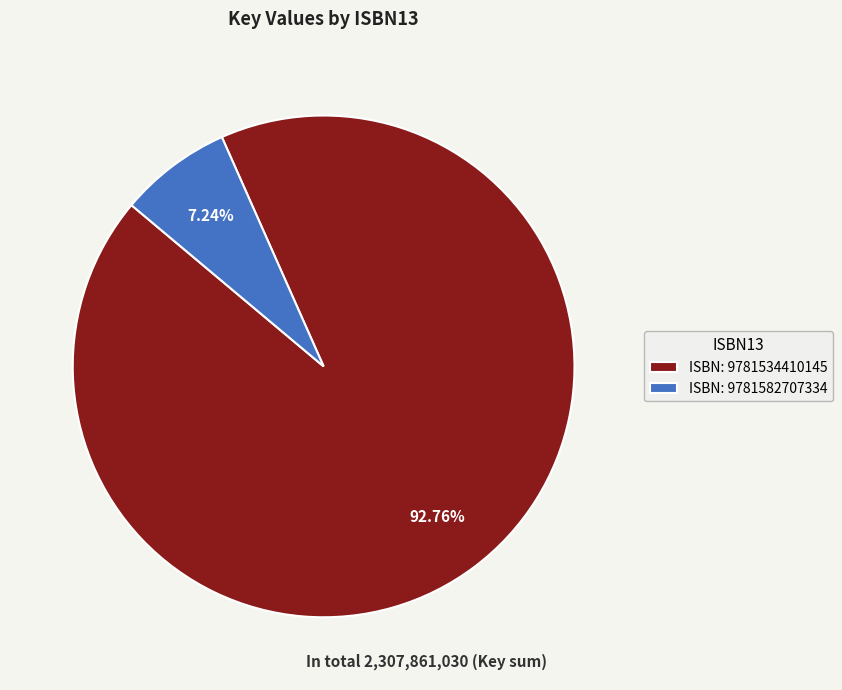

What is the majority slice?

ISBN: 9781534410145